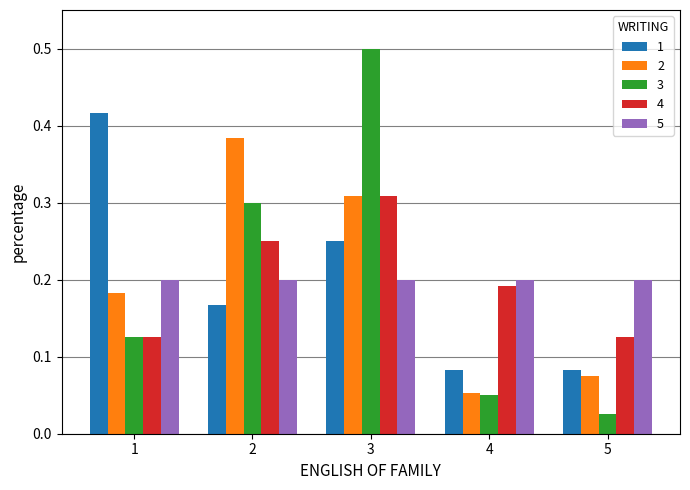

Count the 1 values in the range 0 to 1.

5